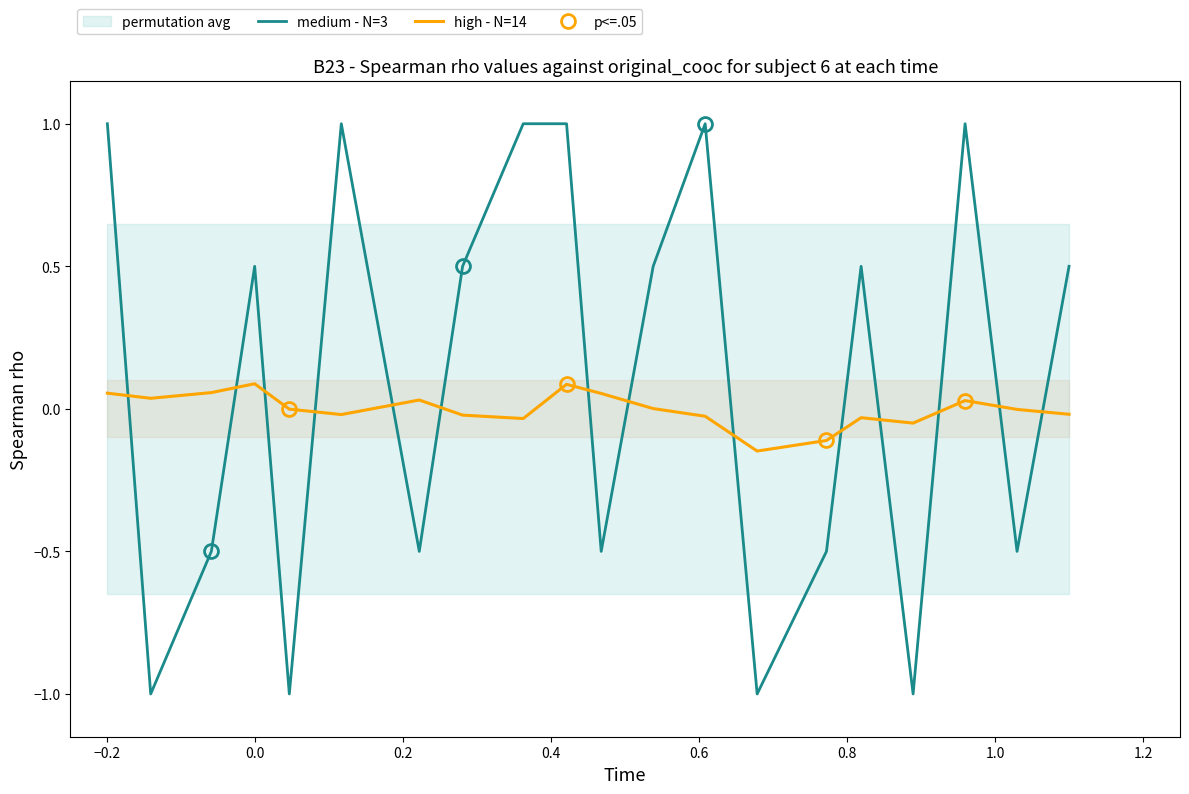

Which series has the largest total across all categories?

medium - N=3